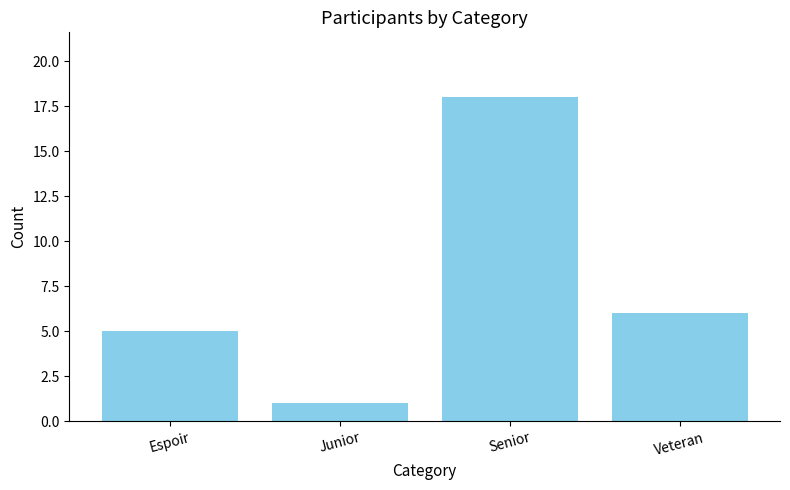

The value at Junior is 1. True or false?

True